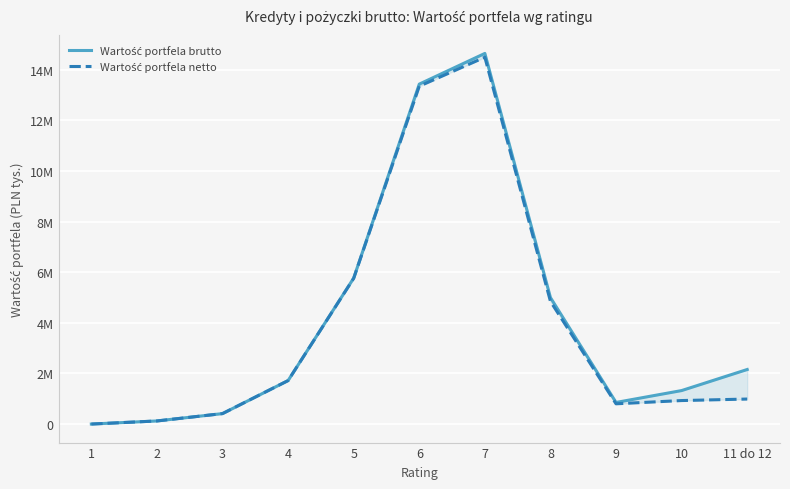

At which category does Wartość portfela brutto reach its first local peak?

7